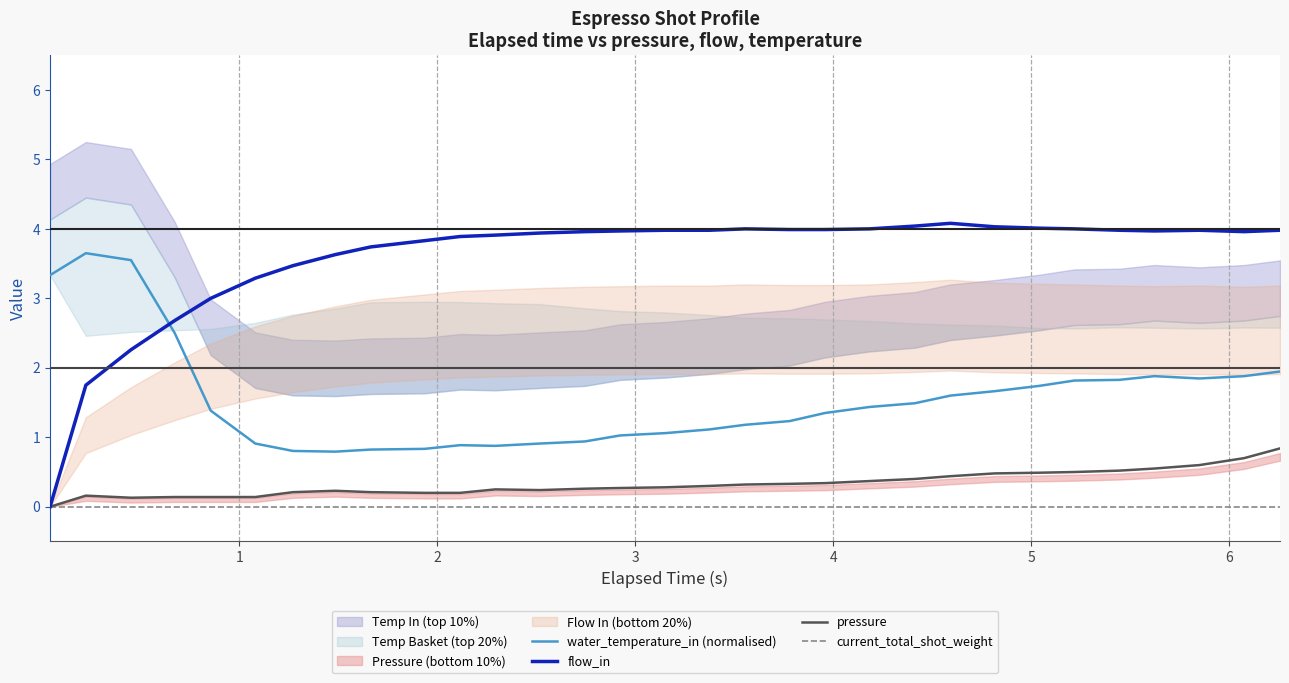

True or false: current_total_shot_weight and pressure cross at least once.

False